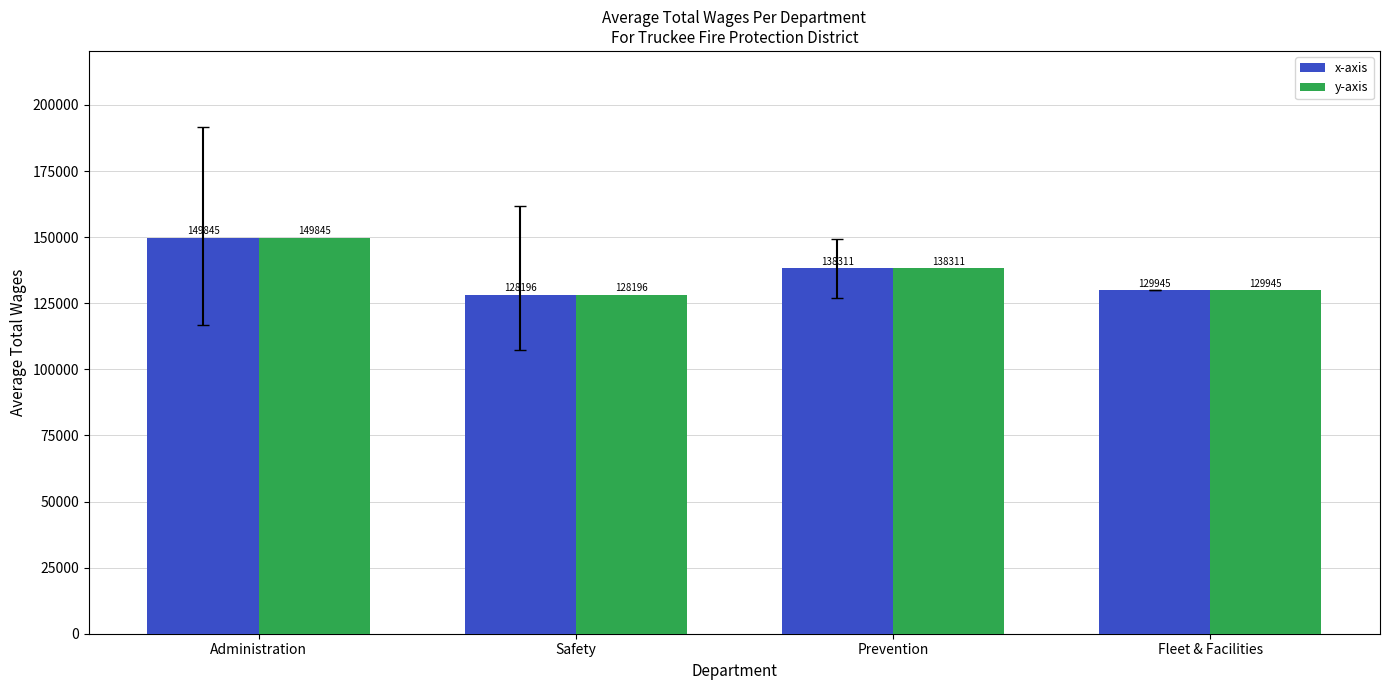

What are all the series names shown in the legend?

x-axis, y-axis